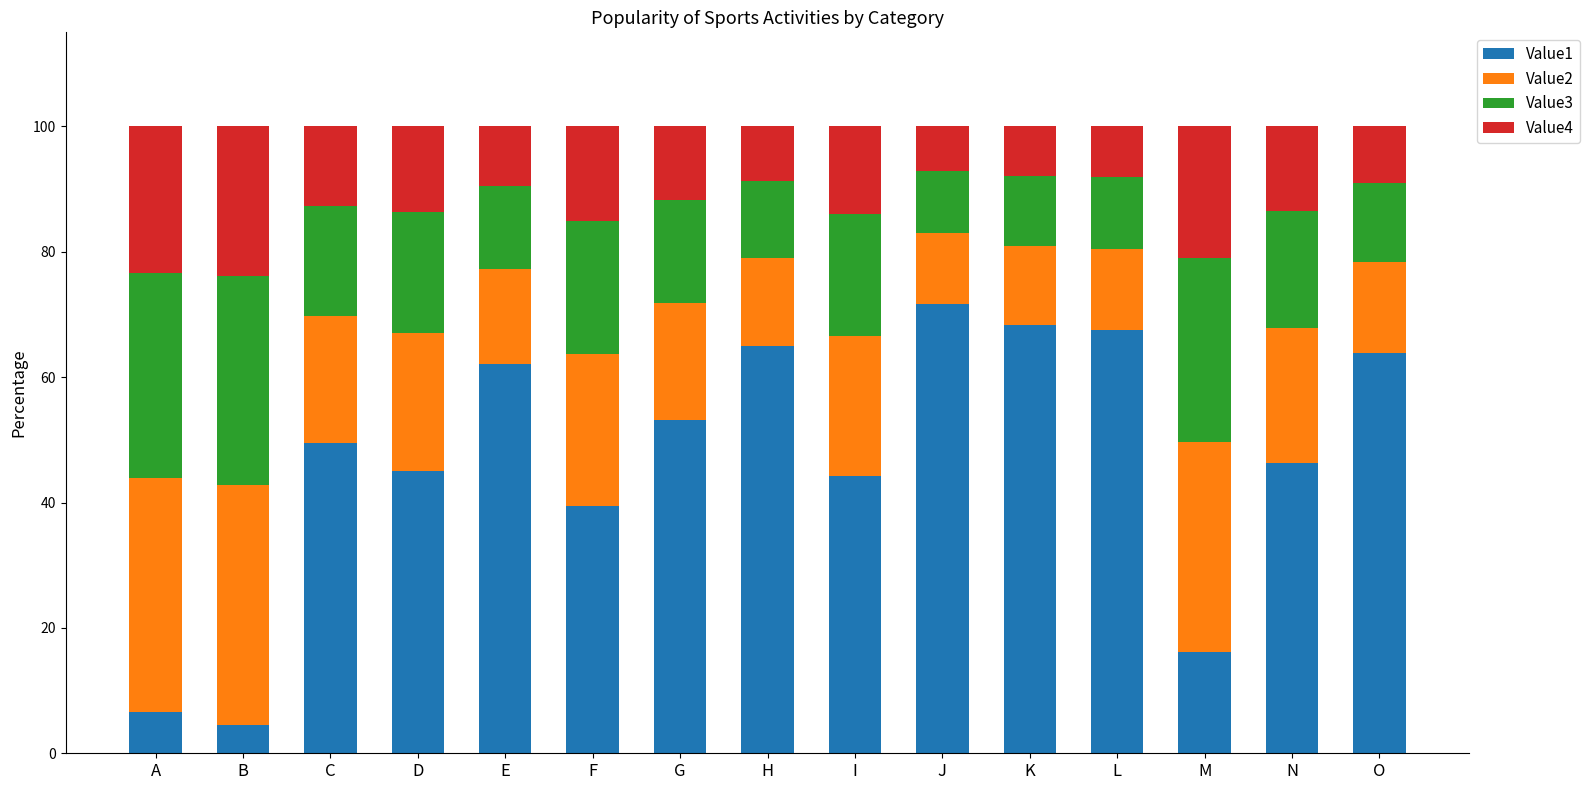

True or false: Value1 has a value of 102.5 at K.

False